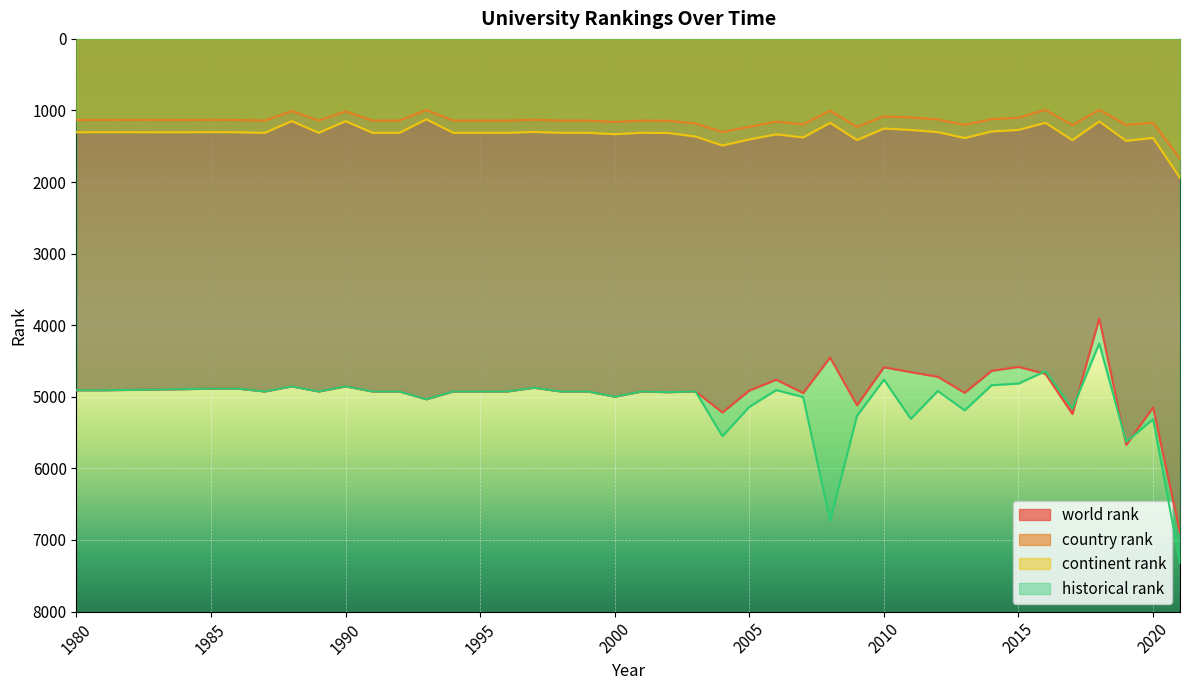

What is the difference between the highest and lowest values at 2008?

5731